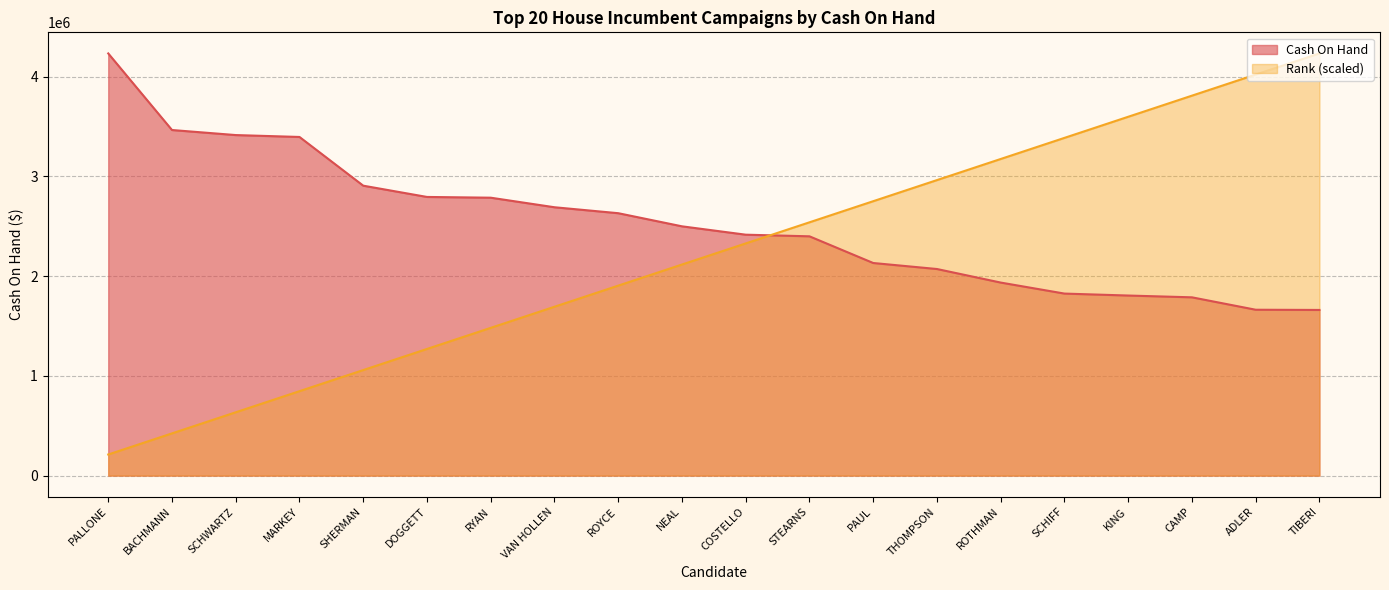

How many data points does each series have?

20